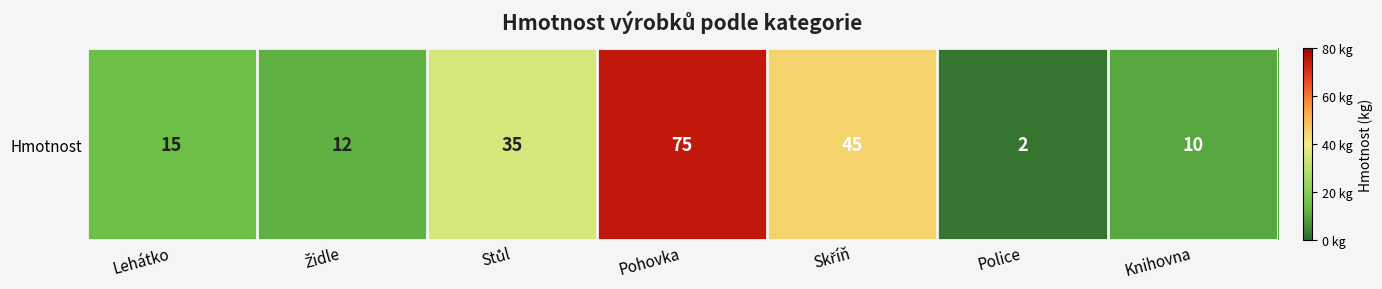

True or false: the data shows 17 at Stůl.

False